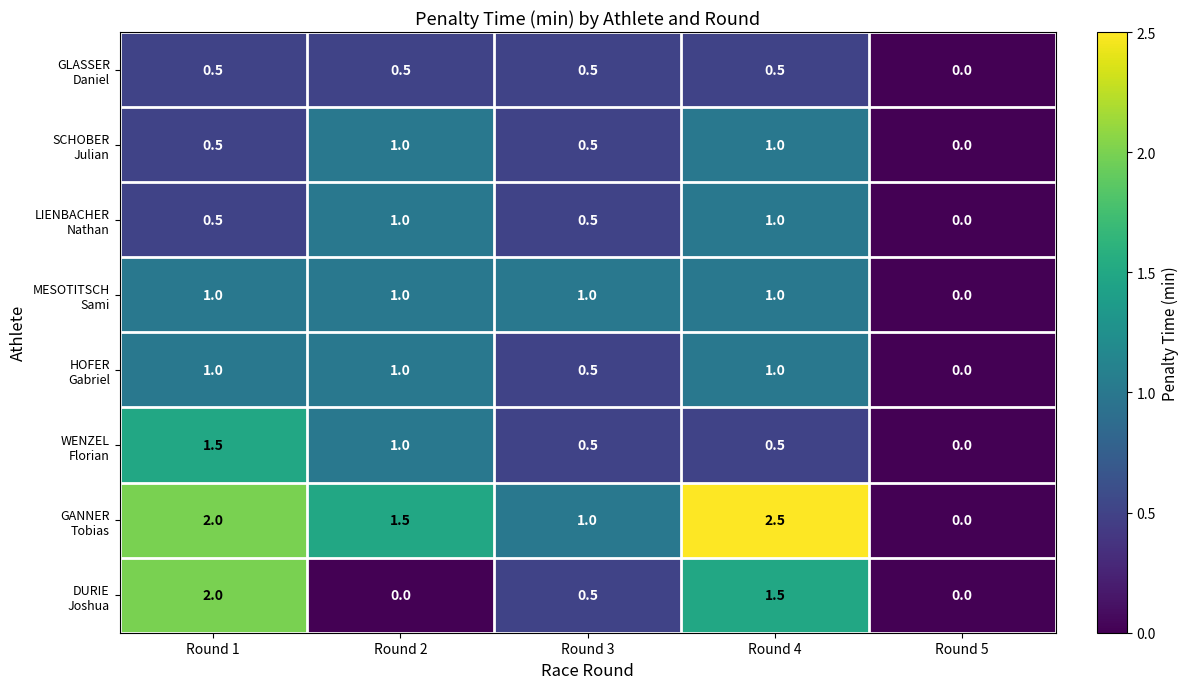

Which label corresponds to the largest value in the chart?

Round 4